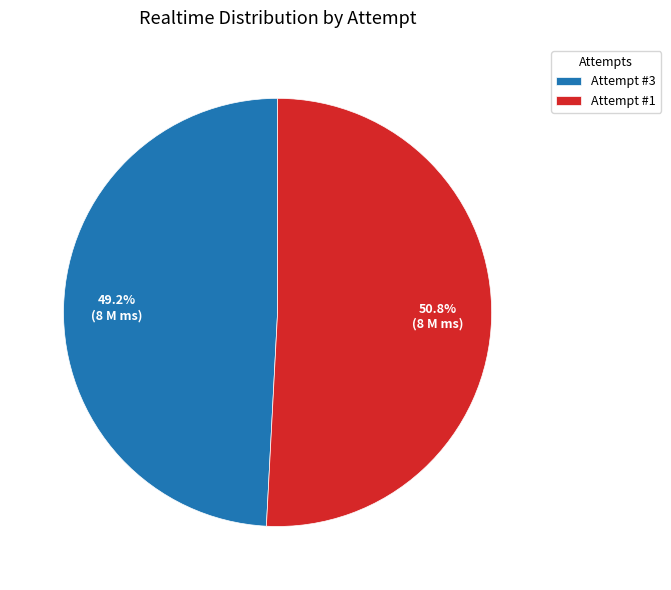

What is the smallest slice in the pie chart?

Attempt #3